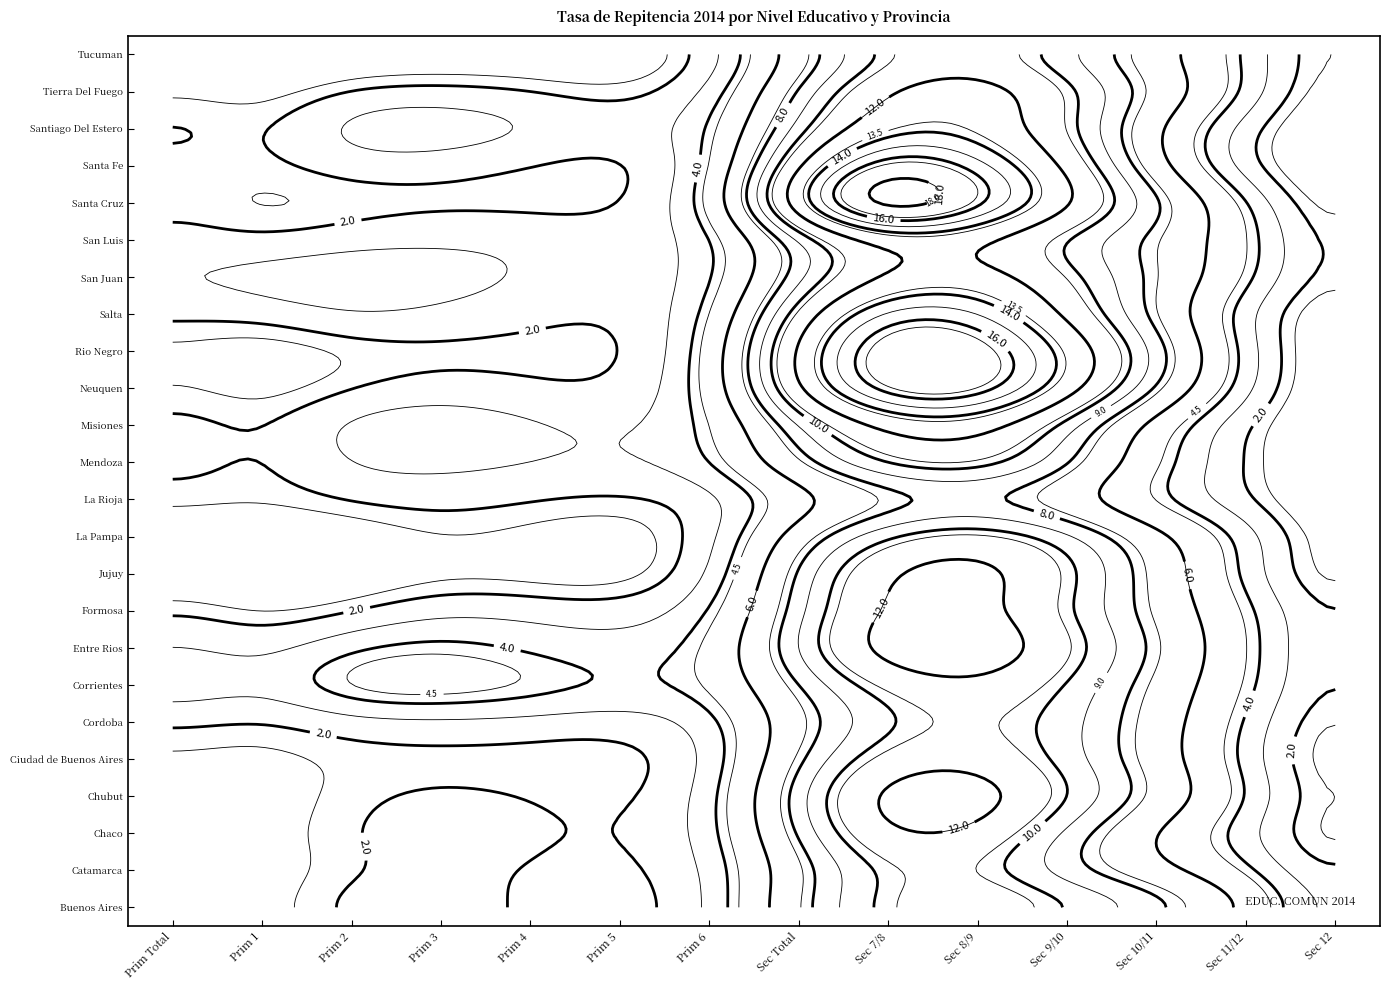

How many data points in La Pampa are above 2?

7